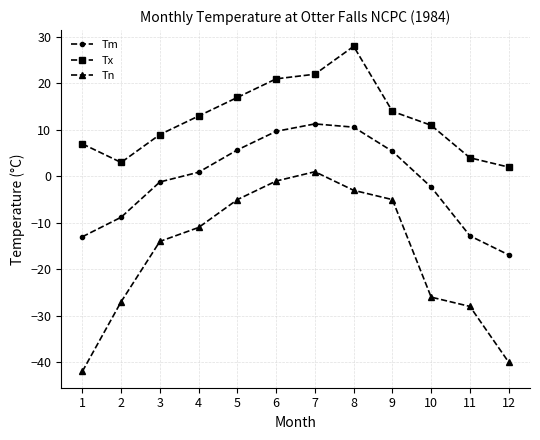

What is the spread (max minus min) of values at 1?

49.0